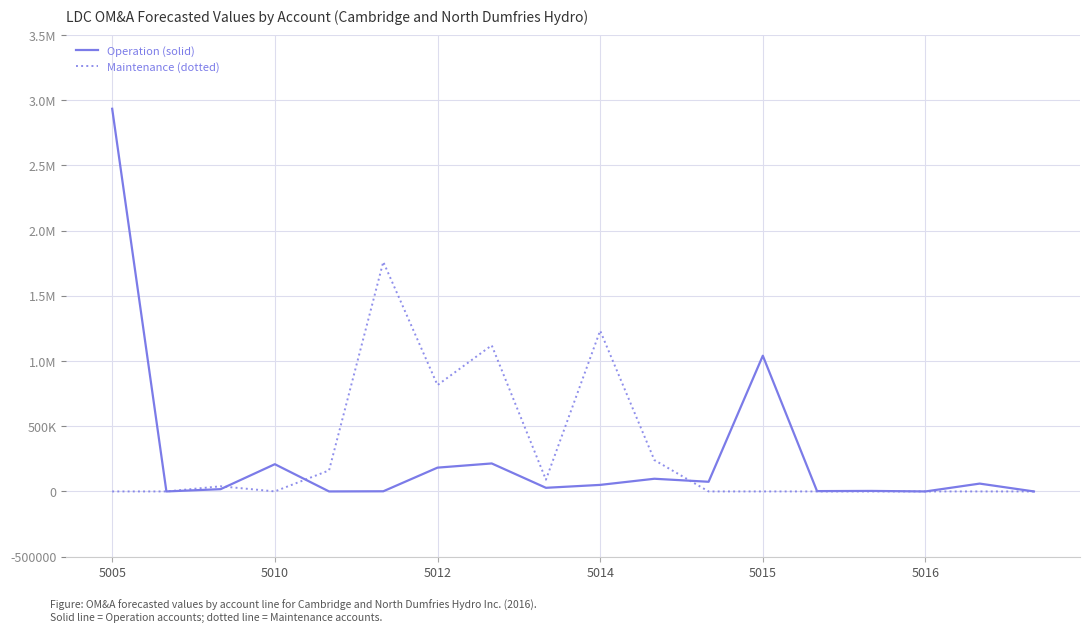

Is this an area chart (filled region under the line)?

No